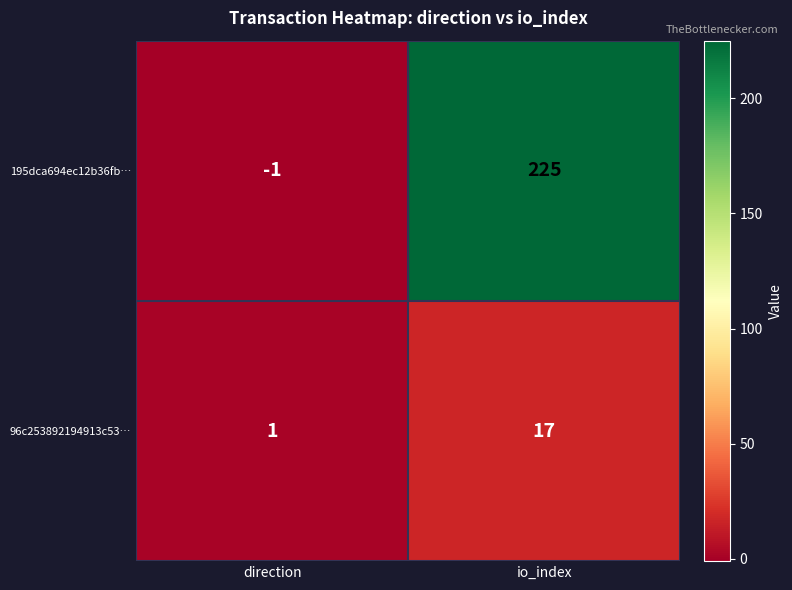

Is it true that 195dca694ec12b36fb… equals 225 at io_index?

True